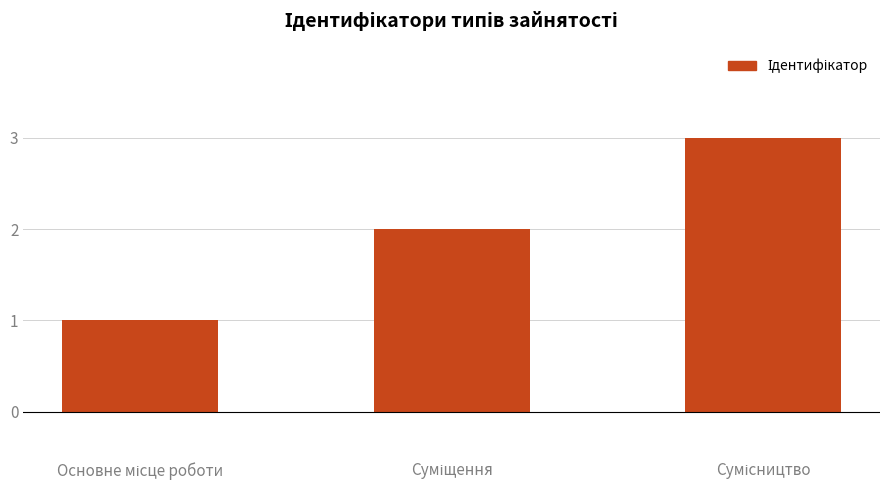

What is the sum of all values?

6